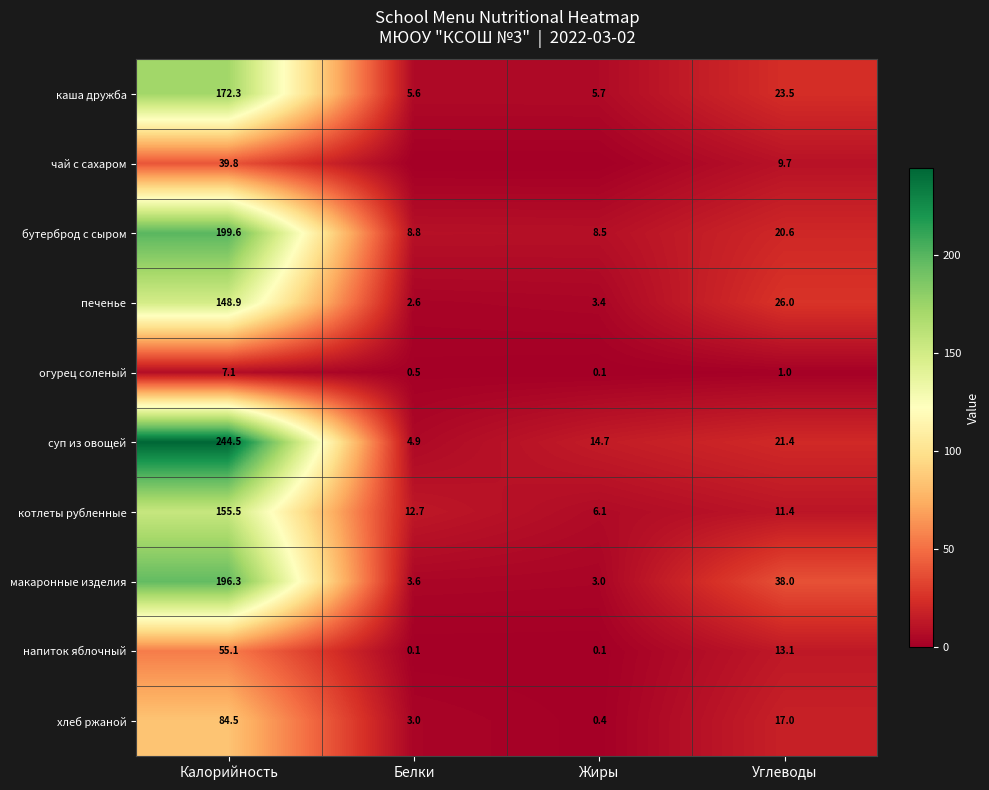

What is the difference between the maximum and minimum values in the напиток яблочный series?

55.0